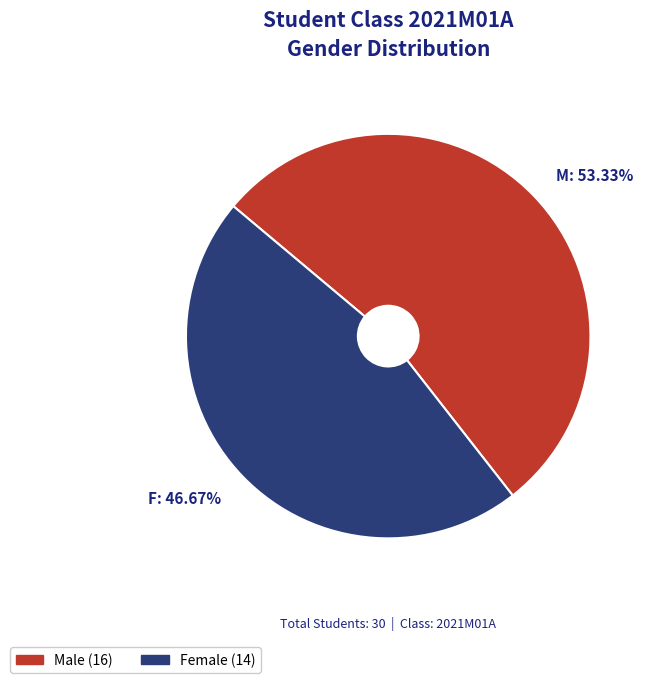

Does any single category account for the majority?

Yes